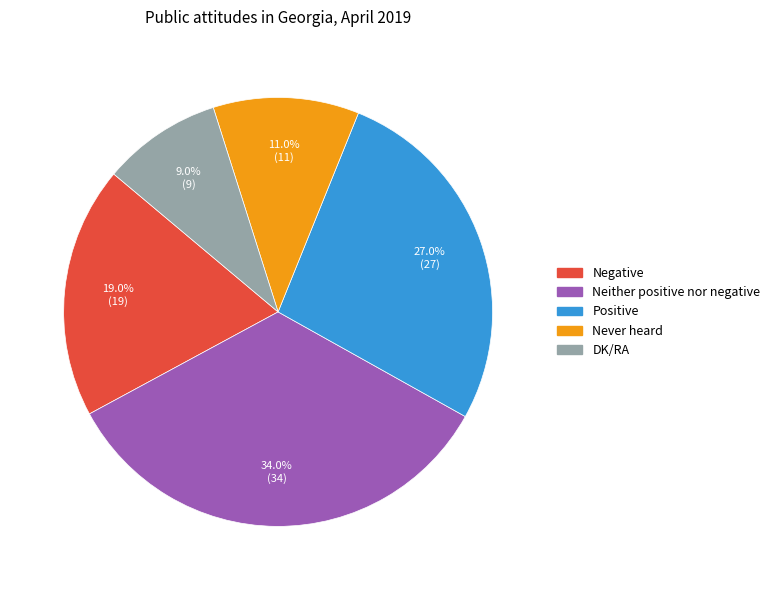

Count the number of slices in the pie.

5